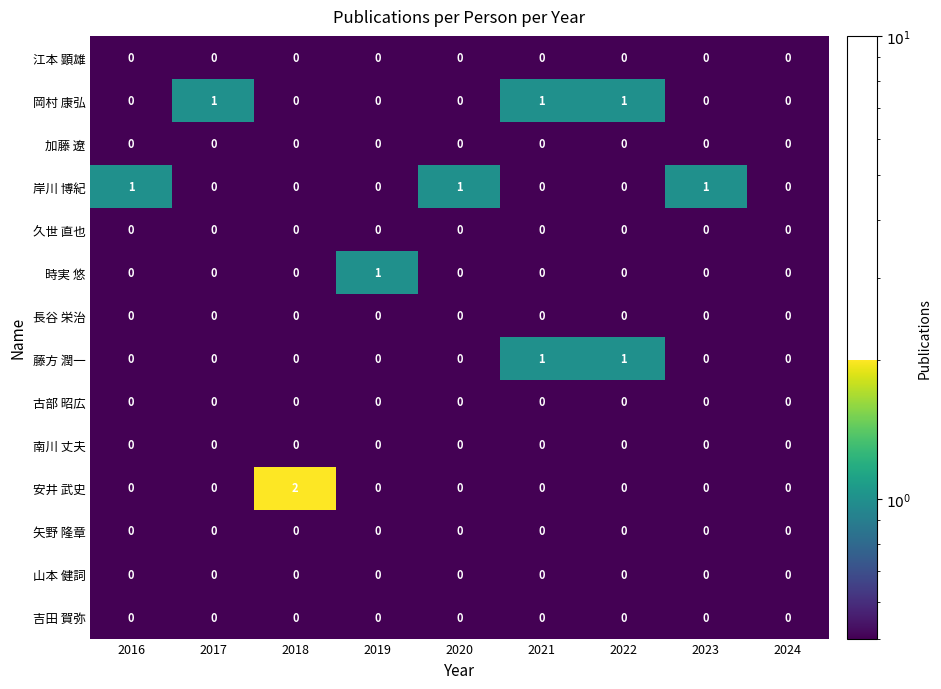

Which series has the largest range (max minus min)?

安井 武史